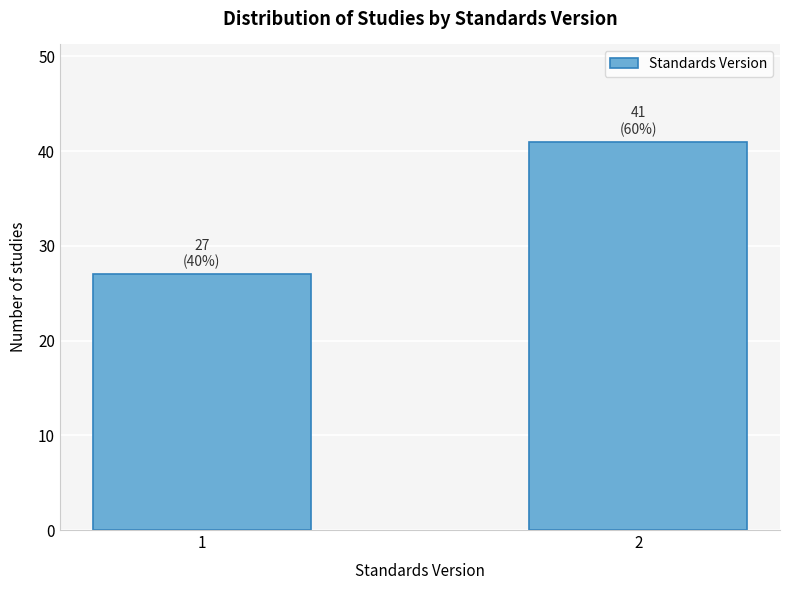

Reading left to right, list all the values displayed in this chart.

1=27	2=41